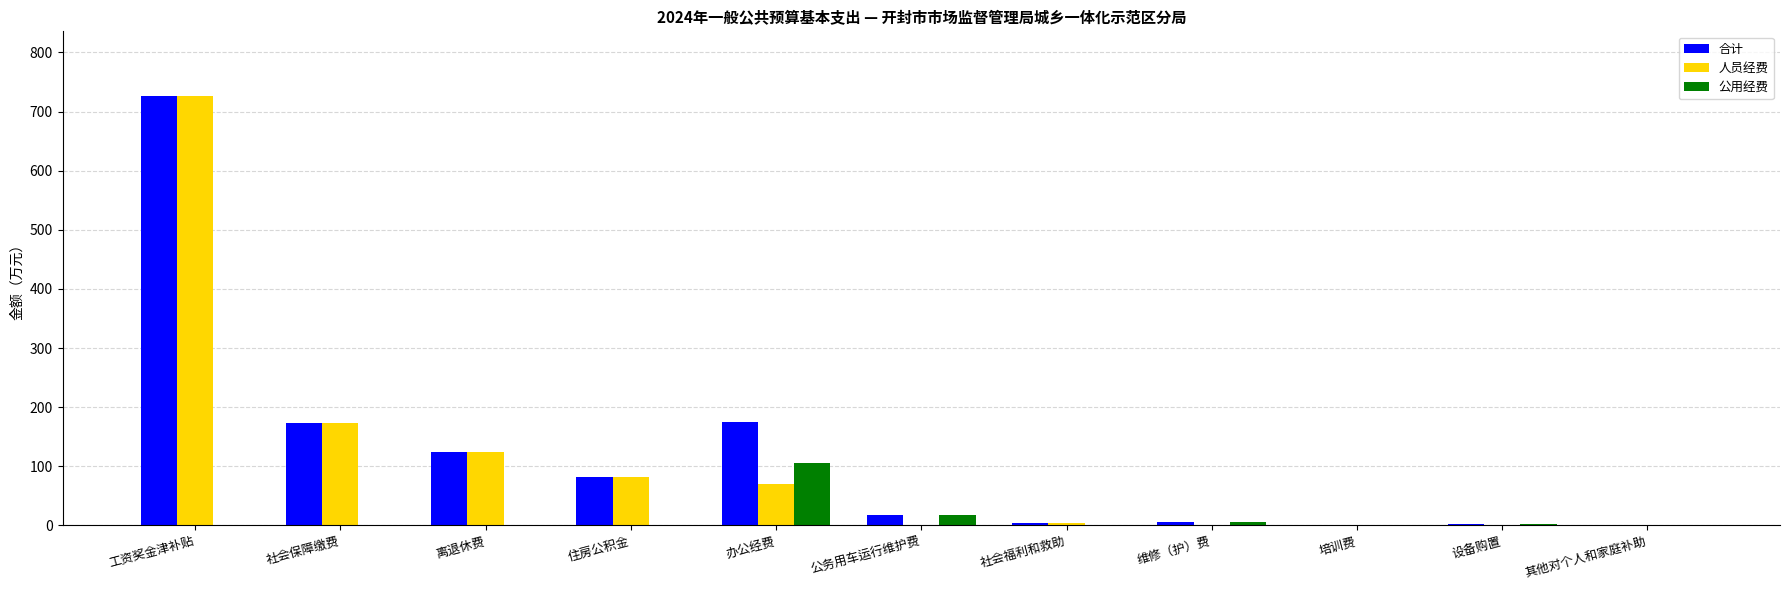

What are all the series names shown in the legend?

合计, 人员经费, 公用经费